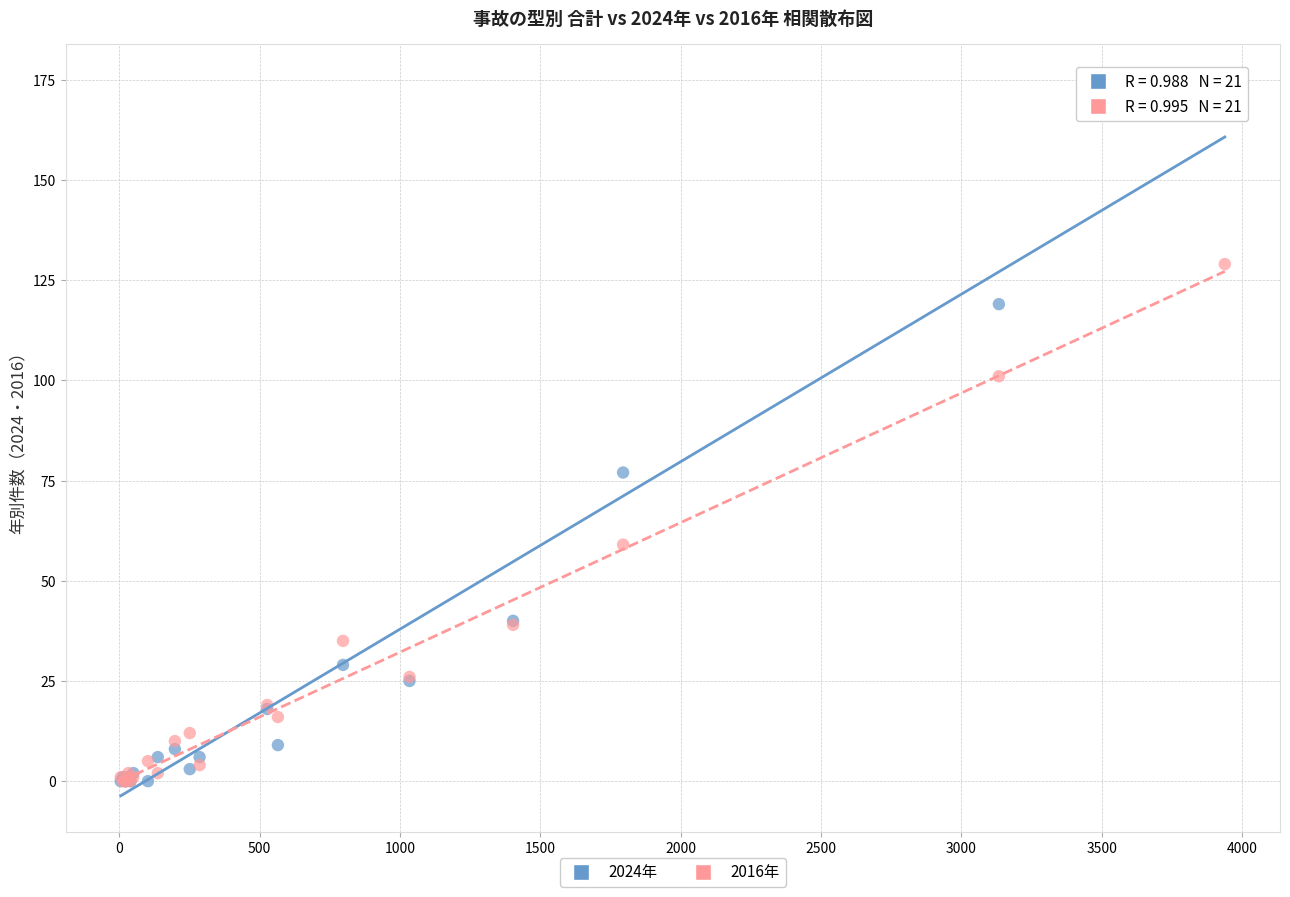

In the 2016年 series, what Y value is closest to 64?

59